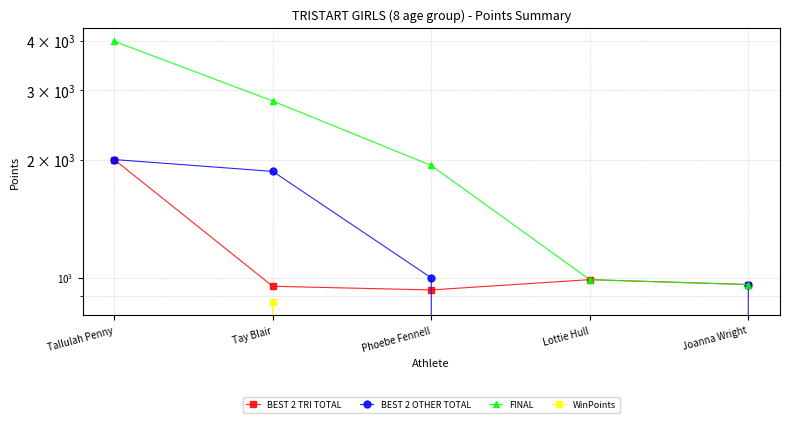

Which series ends up on top after the final intersection of BEST 2 OTHER TOTAL and BEST 2 TRI TOTAL?

BEST 2 TRI TOTAL